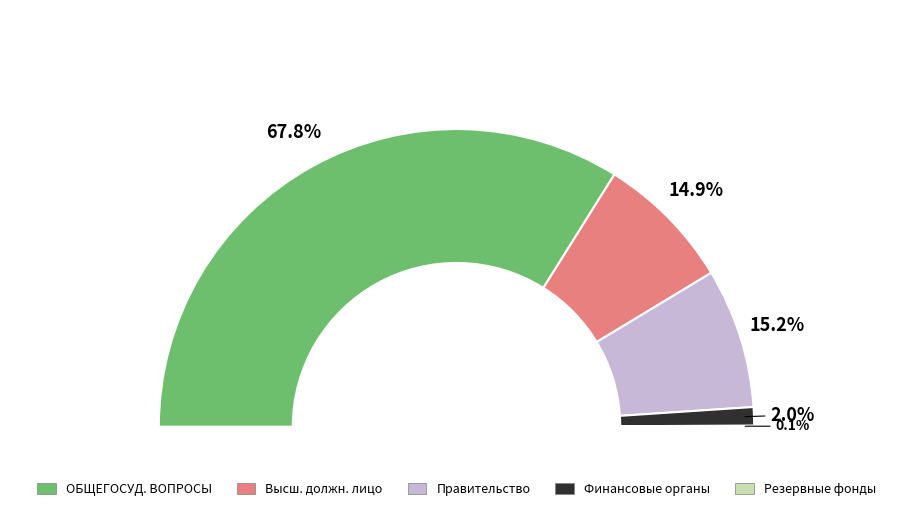

Rank the categories by value from lowest to highest.

Резервные фонды, Обеспечение деятельности финансовых органов, Функционирование высшего должностного лица, Функционирование Правительства, ОБЩЕГОСУДАРСТВЕННЫЕ ВОПРОСЫ